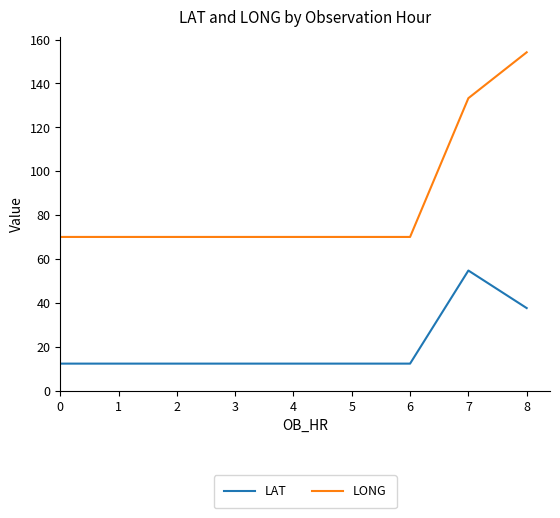

What is the difference between the highest and lowest values at 0?

57.7